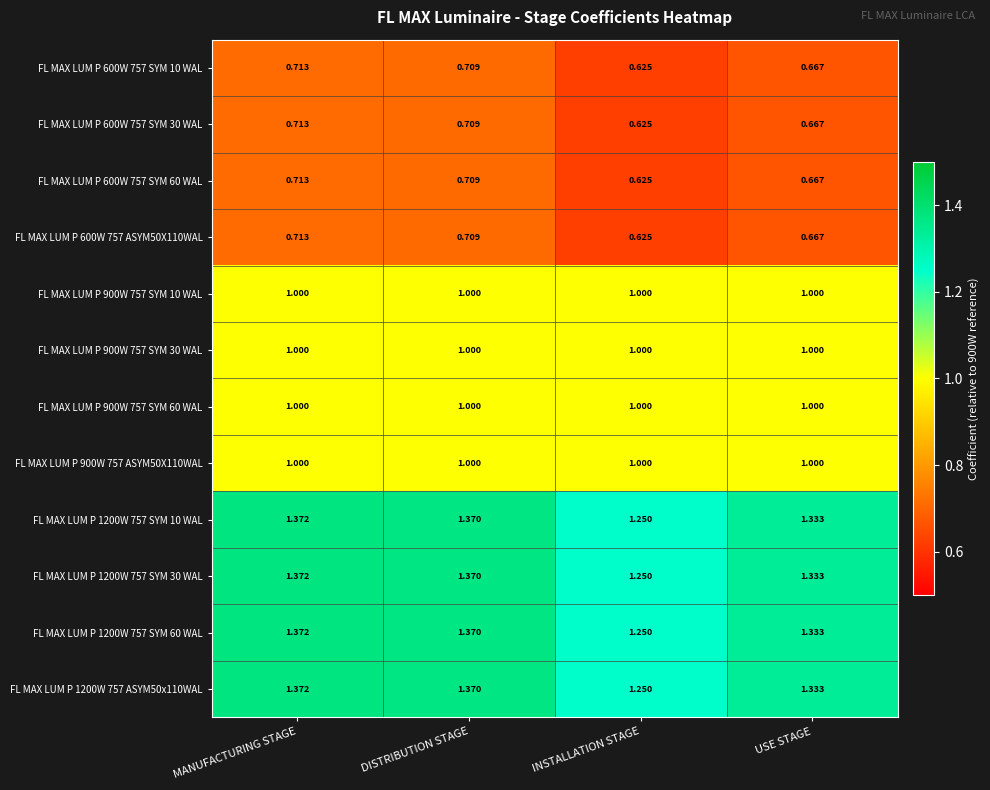

Which label corresponds to the largest value in the chart?

MANUFACTURING STAGE